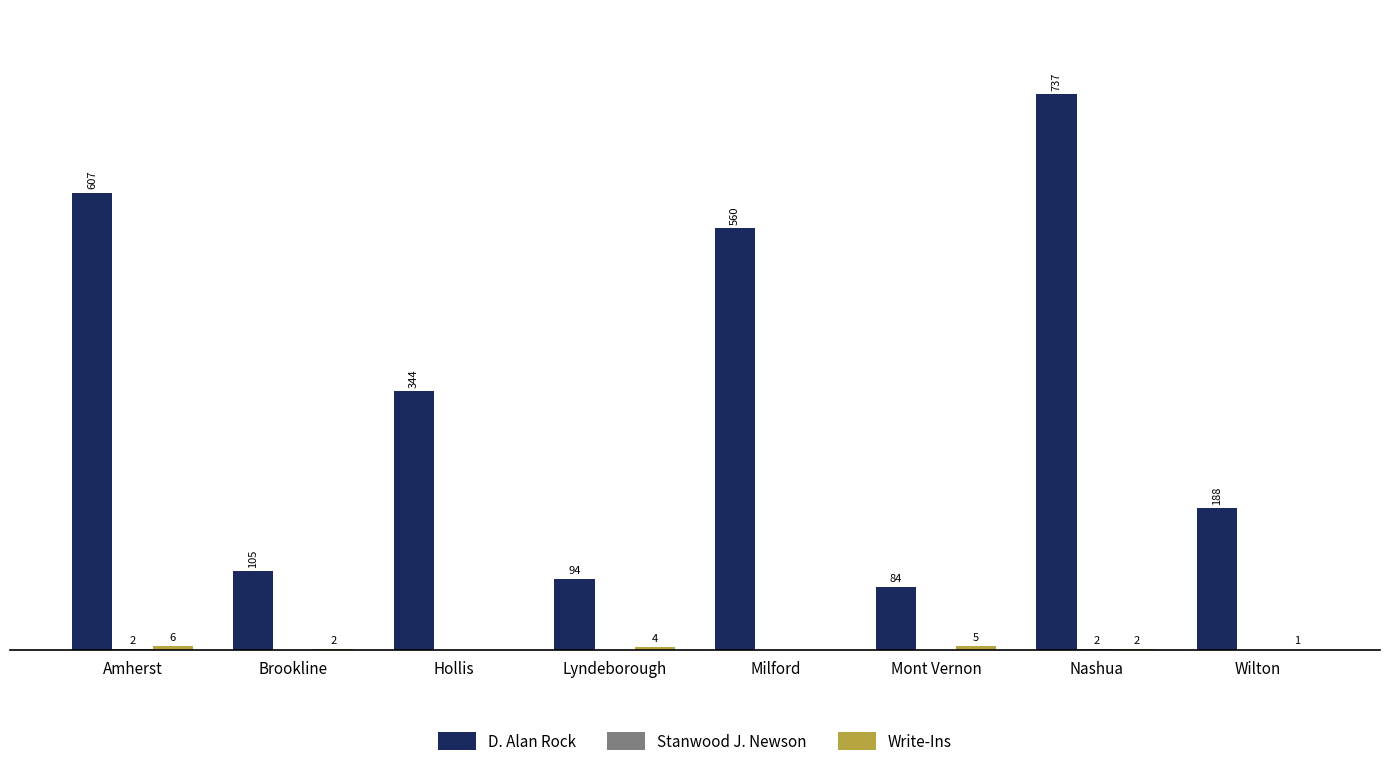

Where is D. Alan Rock nearest to the value 410?

Hollis